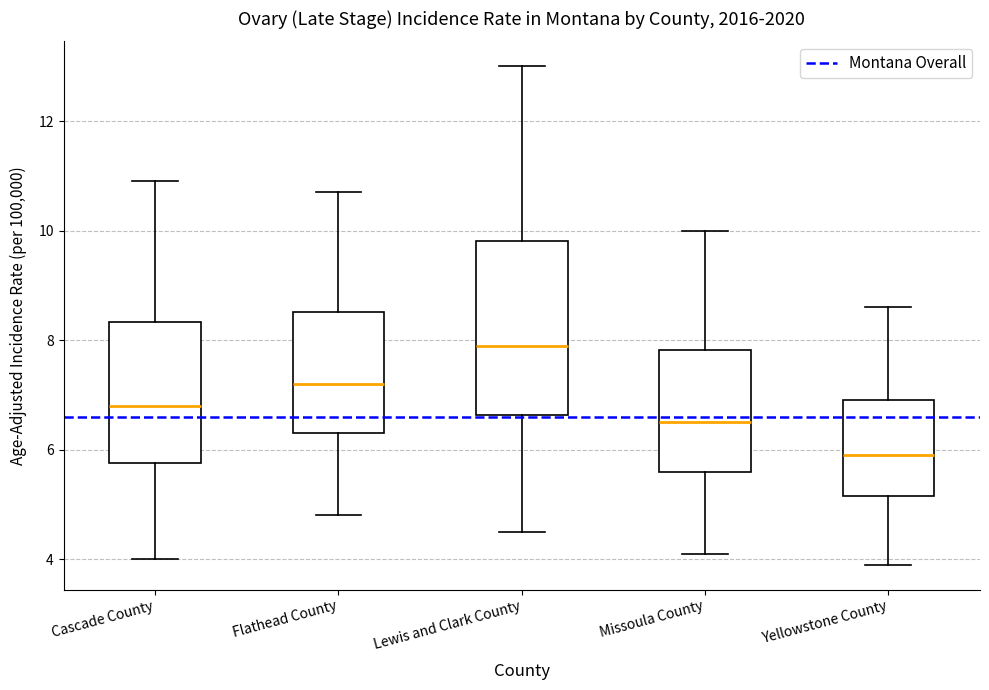

Which box has the lowest median line?

Yellowstone County